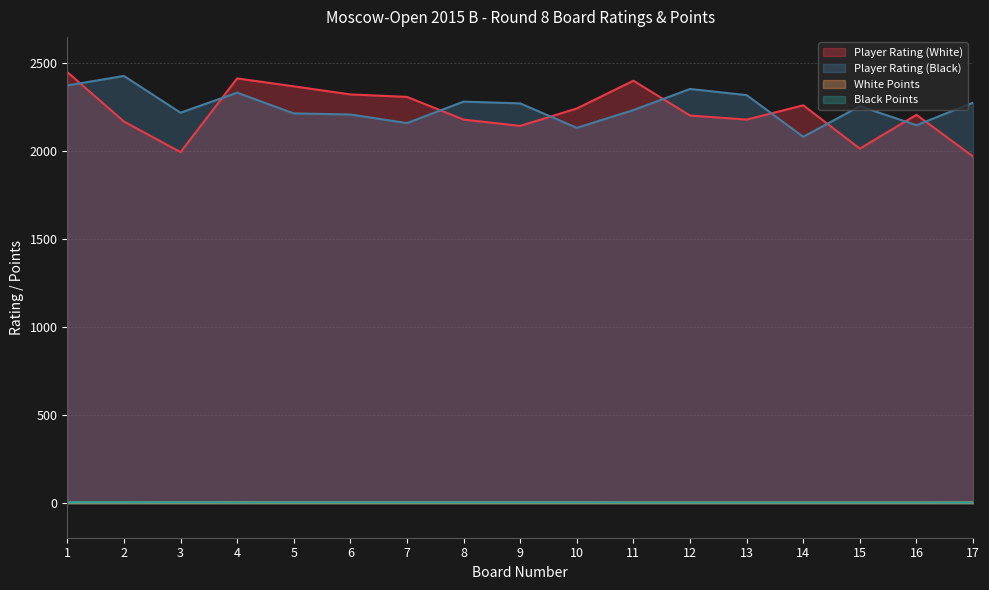

What is the approximate value of White Points at 10?

5.0